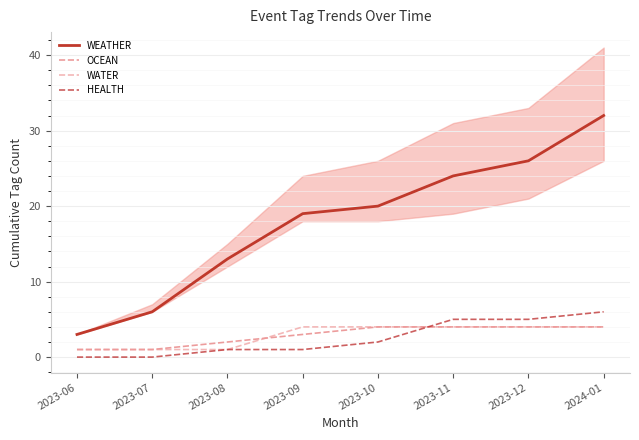

True or false: WEATHER and OCEAN intersect in this chart.

False